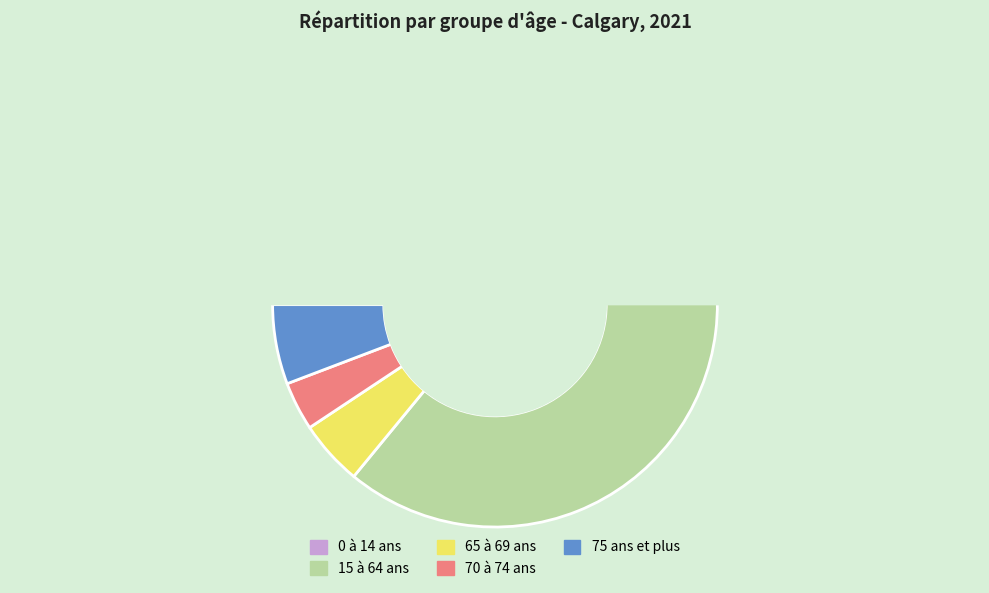

The 70 à 74 ans slice represents 18% of the pie. True or false?

False